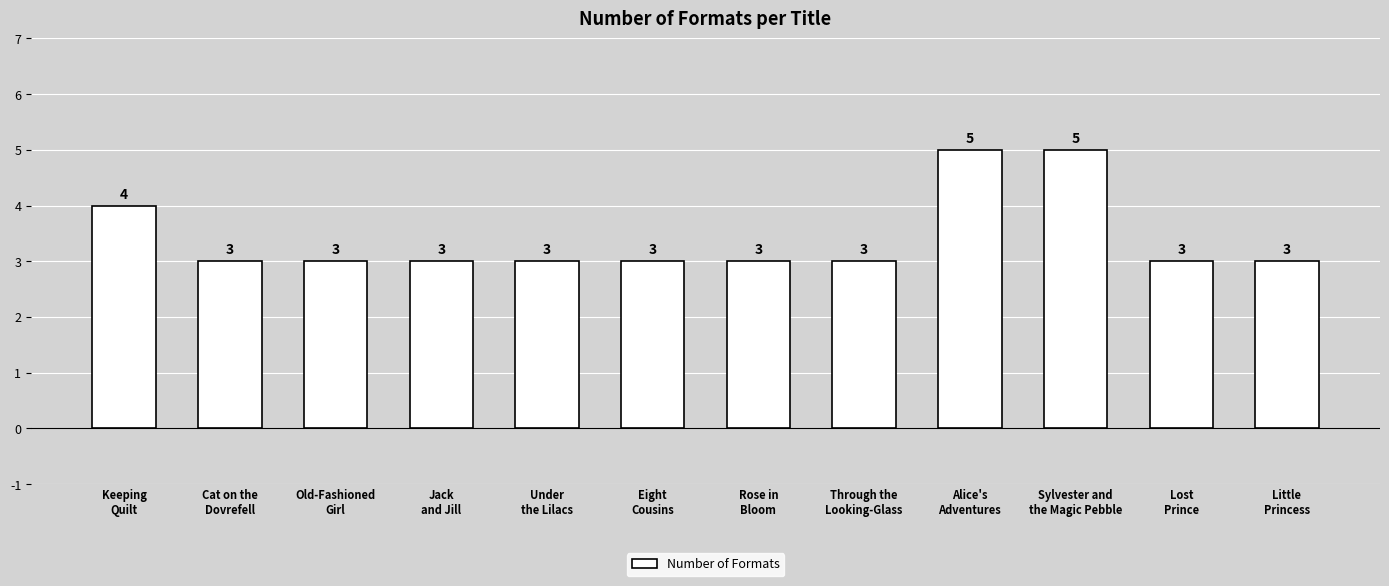

Reading left to right, list all the values displayed in this chart.

Keeping
Quilt=4	Cat on the
Dovrefell=3	Old-Fashioned
Girl=3	Jack
and Jill=3	Under
the Lilacs=3	Eight
Cousins=3	Rose in
Bloom=3	Through the
Looking-Glass=3	Alice's
Adventures=5	Sylvester and
the Magic Pebble=5	Lost
Prince=3	Little
Princess=3